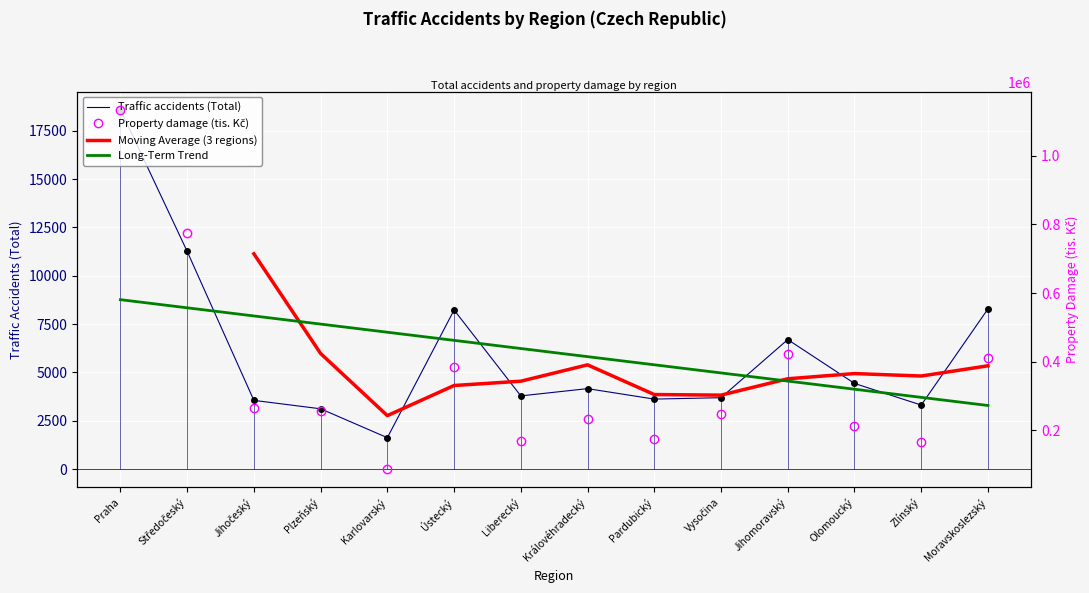

What is the highest value of the Traffic accidents (Total) series?

18593.0